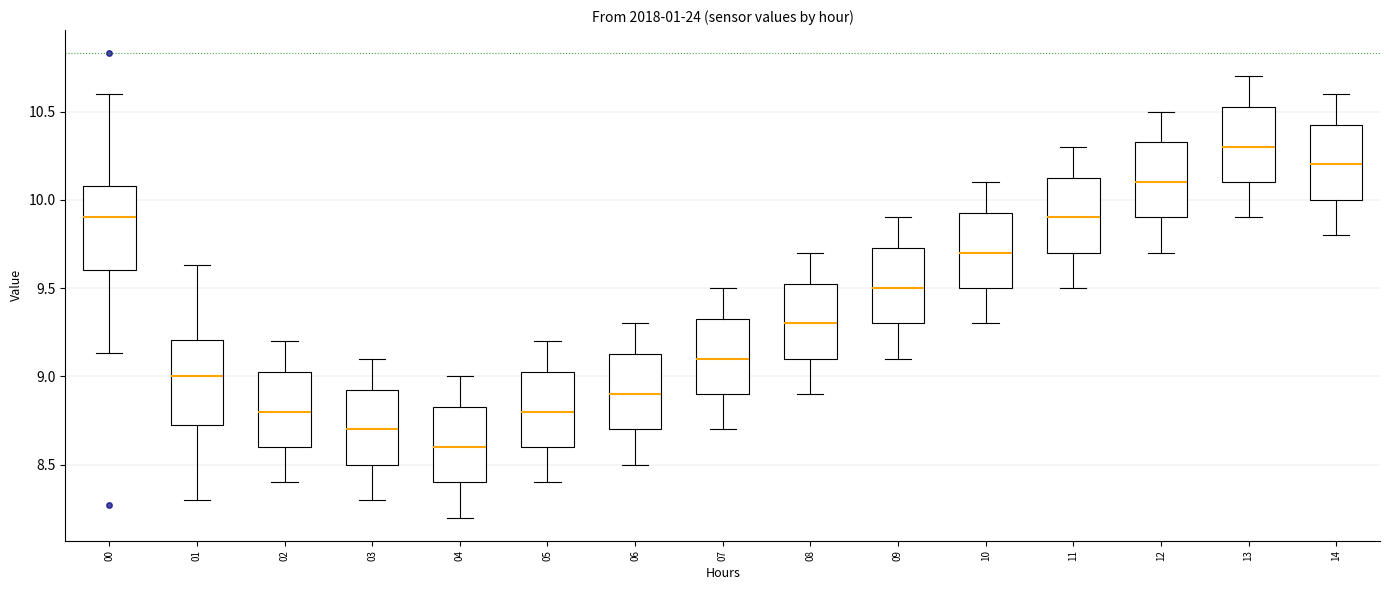

Which box's median line is the highest?

13